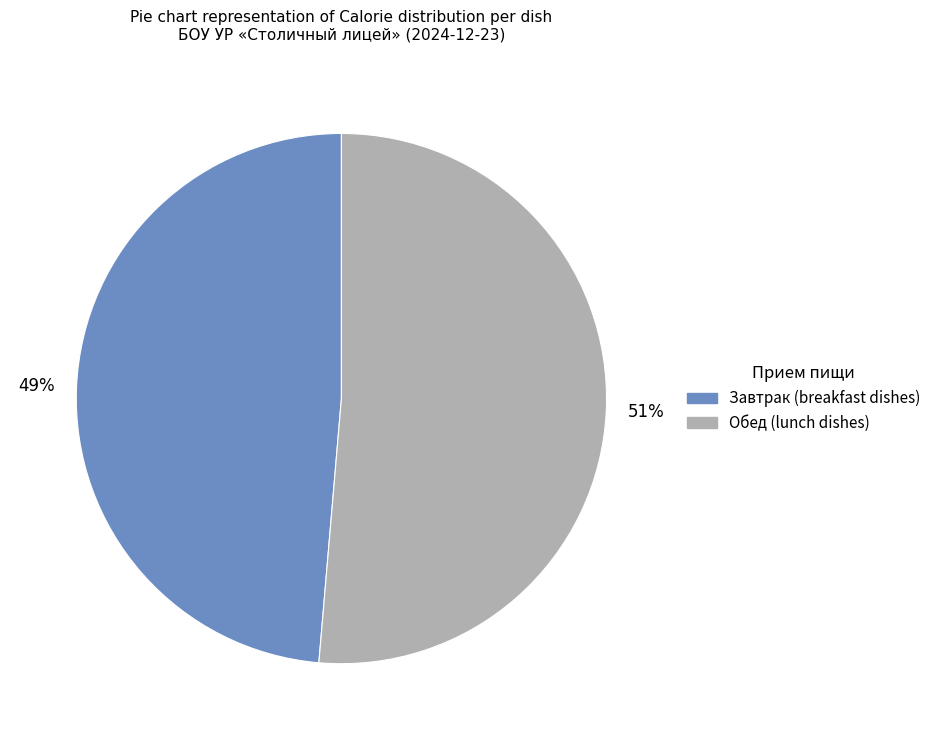

To the nearest percent, what is the average slice percentage?

50%